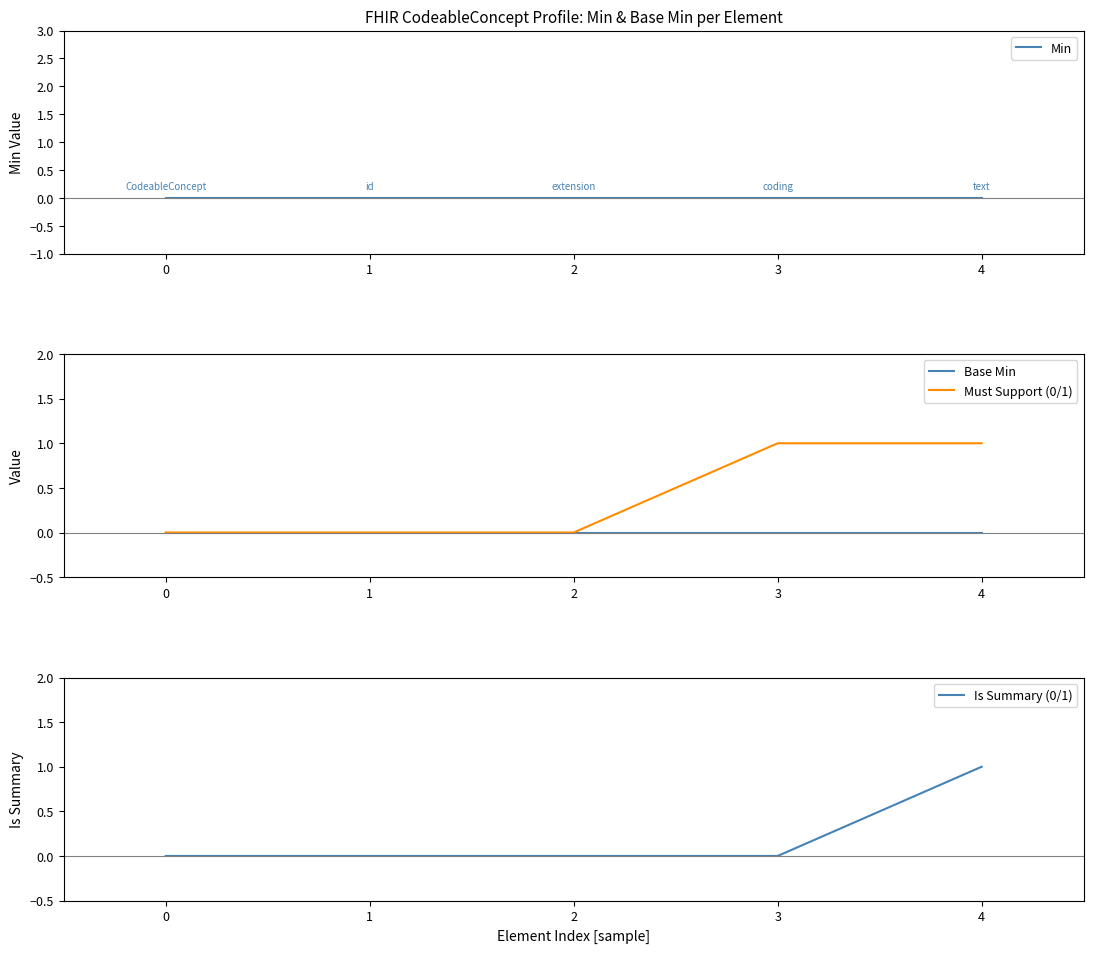

What is the sum of all Must Support (0/1) values?

2